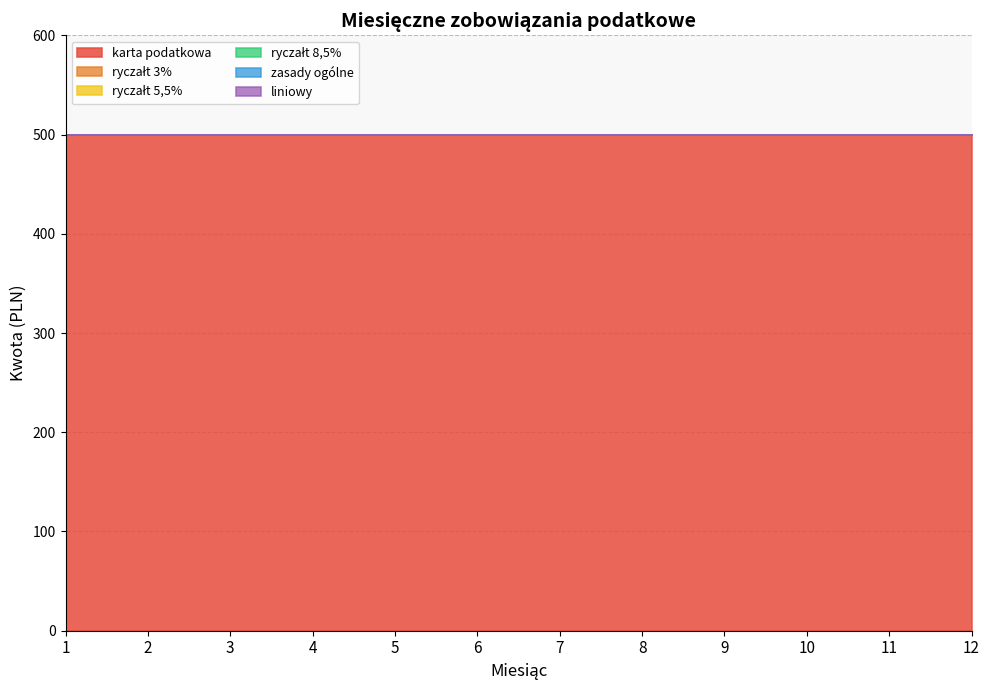

True or false: zasady ogólne and ryczałt 5,5% intersect in this chart.

False